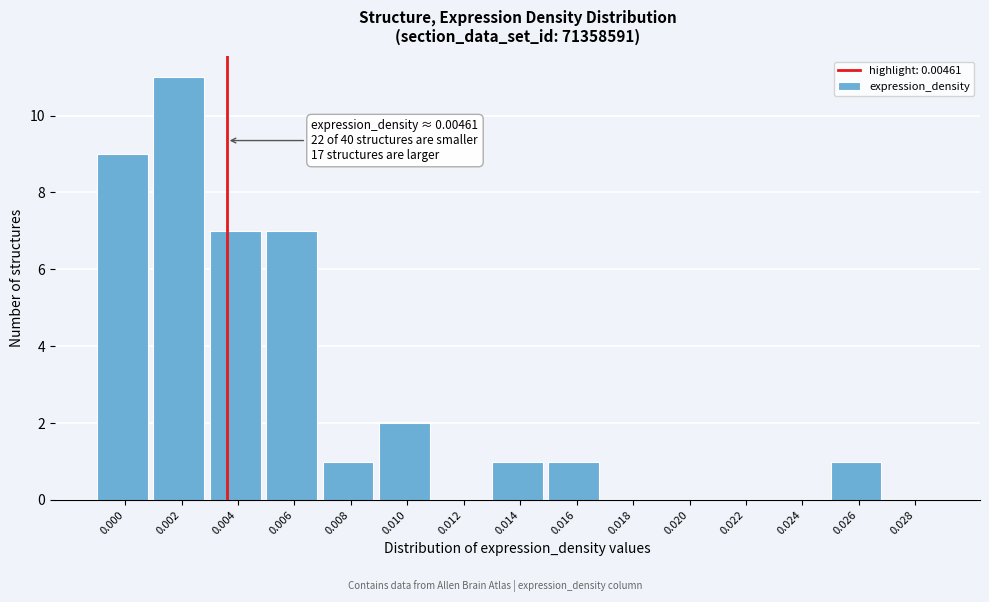

Reading left to right, transcribe all the data shown in this chart.

0.000=9	0.002=11	0.004=7	0.006=7	0.008=1	0.010=2	0.012=0	0.014=1	0.016=1	0.018=0	0.020=0	0.022=0	0.024=0	0.026=1	0.028=0